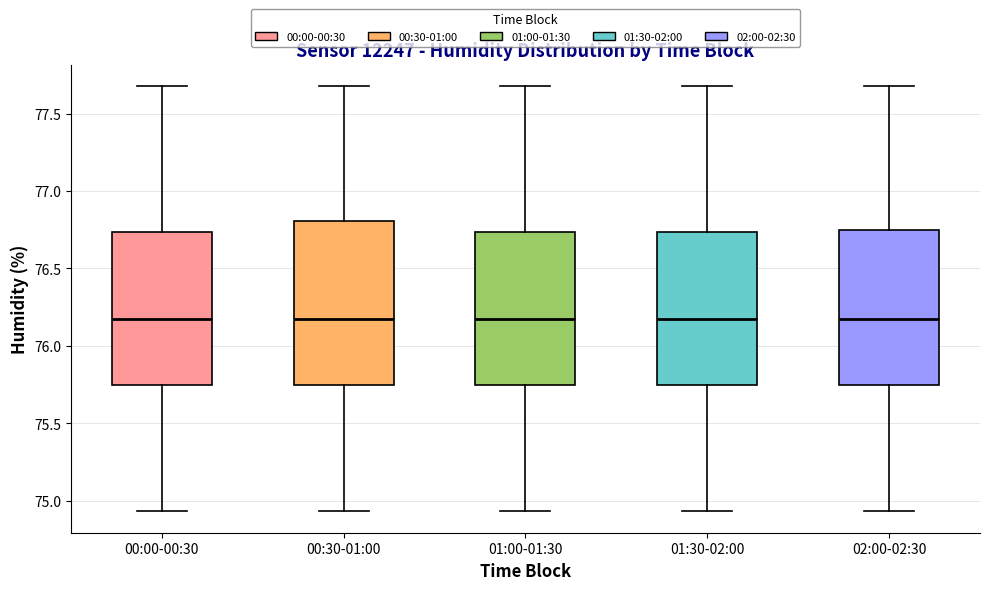

Where does the median line of the box for 01:00-01:30 sit on the y-axis? The values are not printed on the chart, so give them approximately, as read against the axis.

76.20